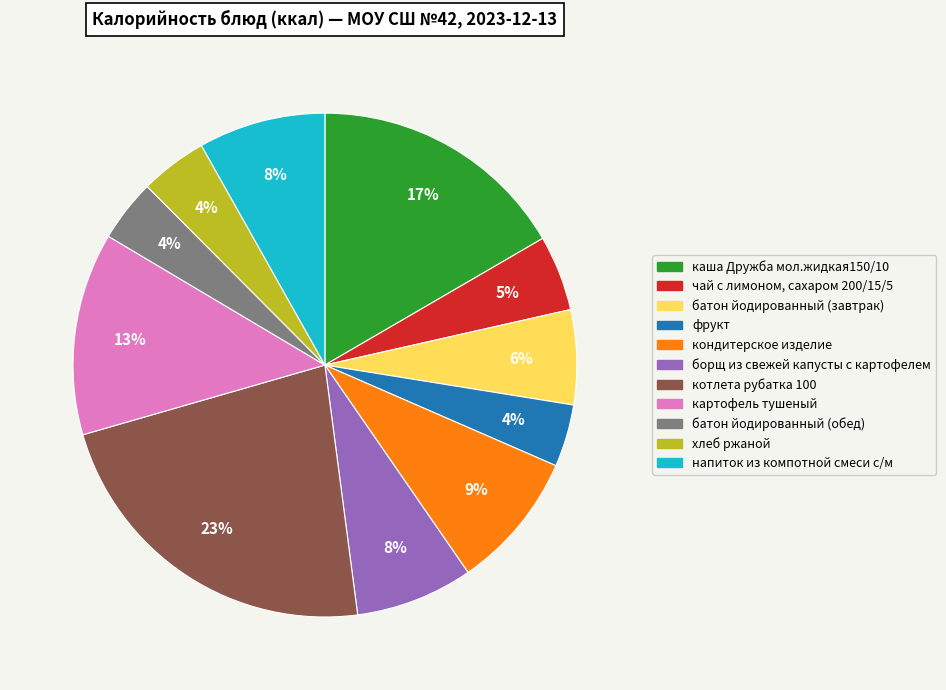

To the nearest percent, what is the combined percentage of батон йодированный (обед) and напиток из компотной смеси с/м?

12%